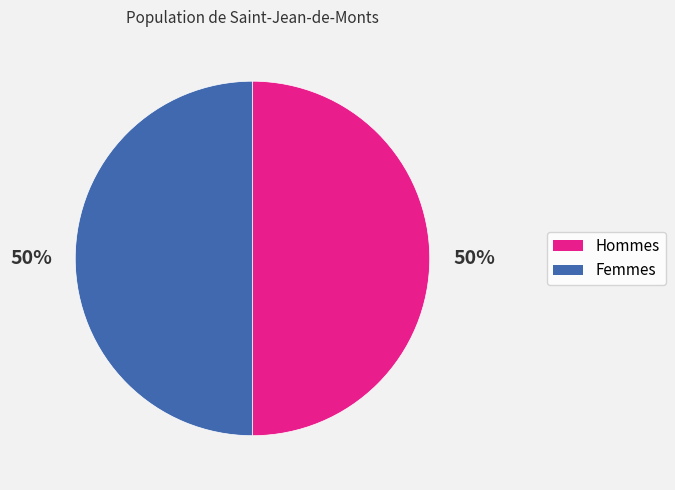

To the nearest percent, what is the average slice percentage?

50%